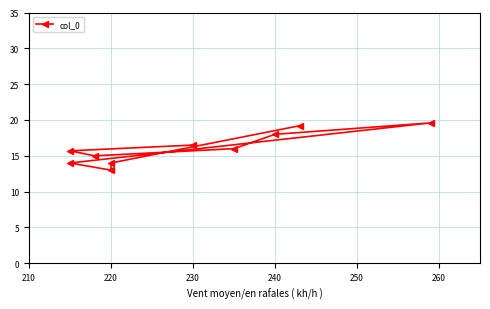

Reading right to left, list all the values displayed in this chart.

19.2	14.0	13.0	14.0	19.6	18.0	16.0	15.0	15.7	16.5